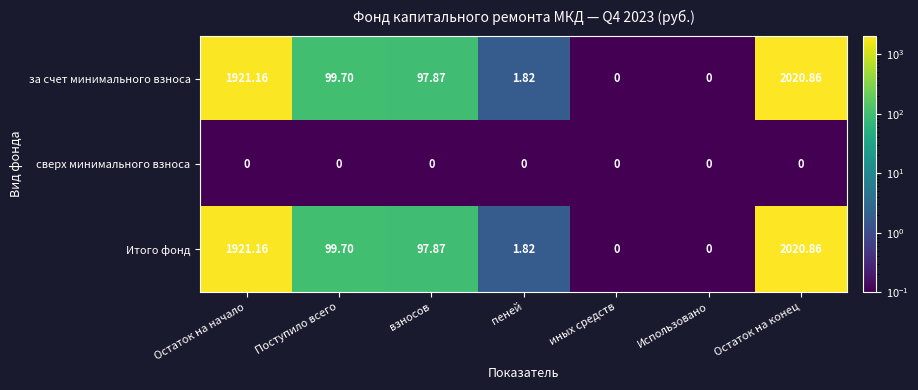

Is the value of Итого фонд at пеней greater than the value of за счет минимального взноса at иных средств?

Yes